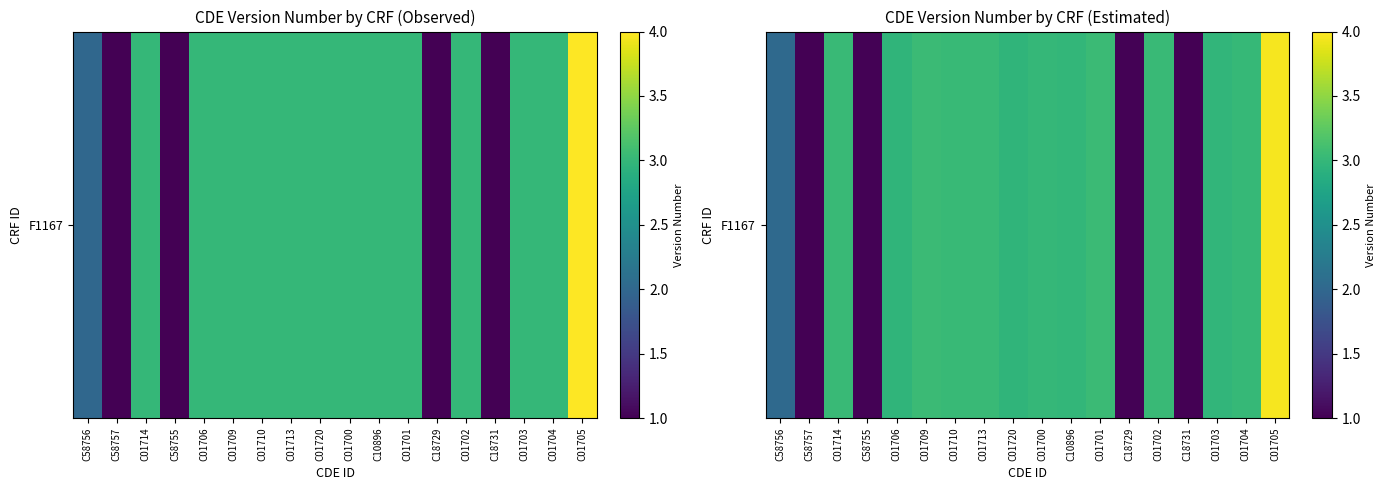

Reading left to right, transcribe all the data shown in this chart.

2.0	1.0	3.0	1.0	3.0	3.0	3.0	3.0	3.0	3.0	3.0	3.0	1.0	3.0	1.0	3.0	3.0	4.0